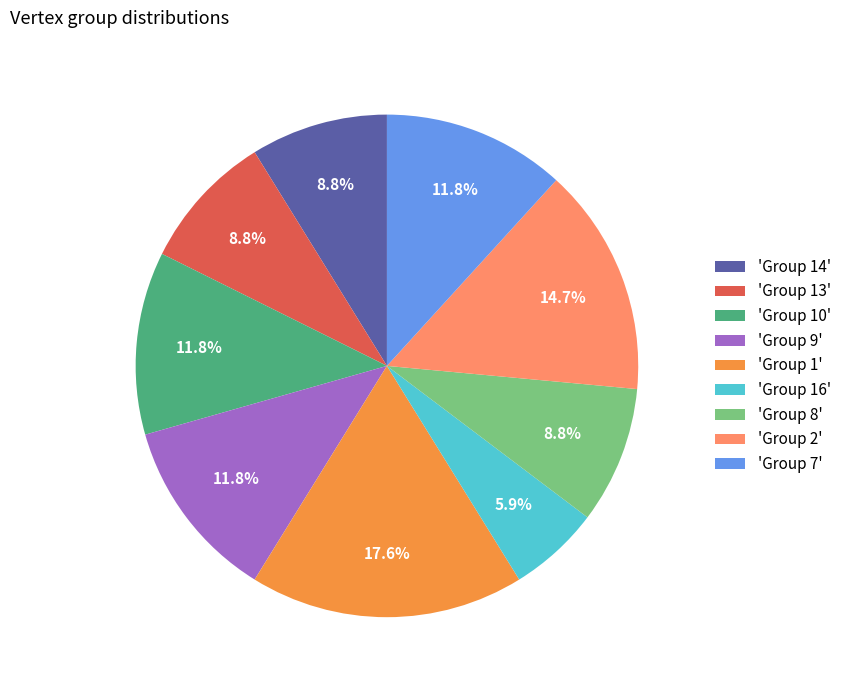

How many segments does this pie chart have?

9